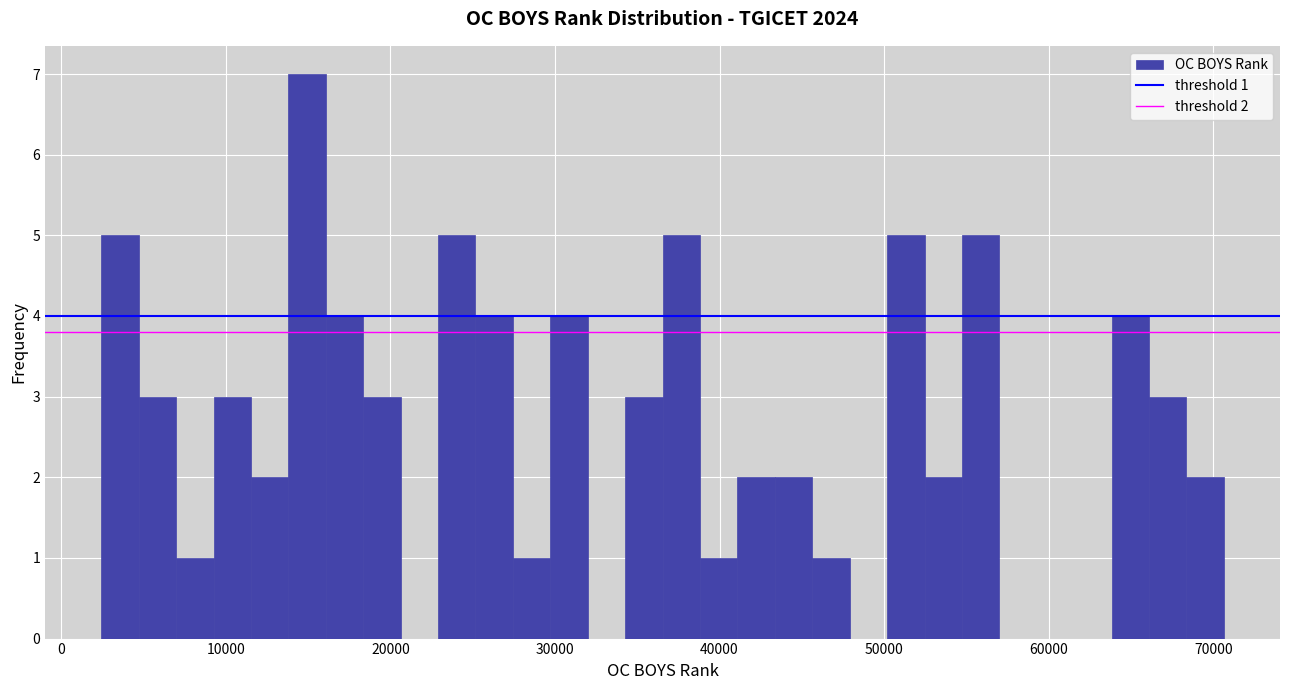

Read against the x-axis, roughly where is the centre of the tallest bar?

15000